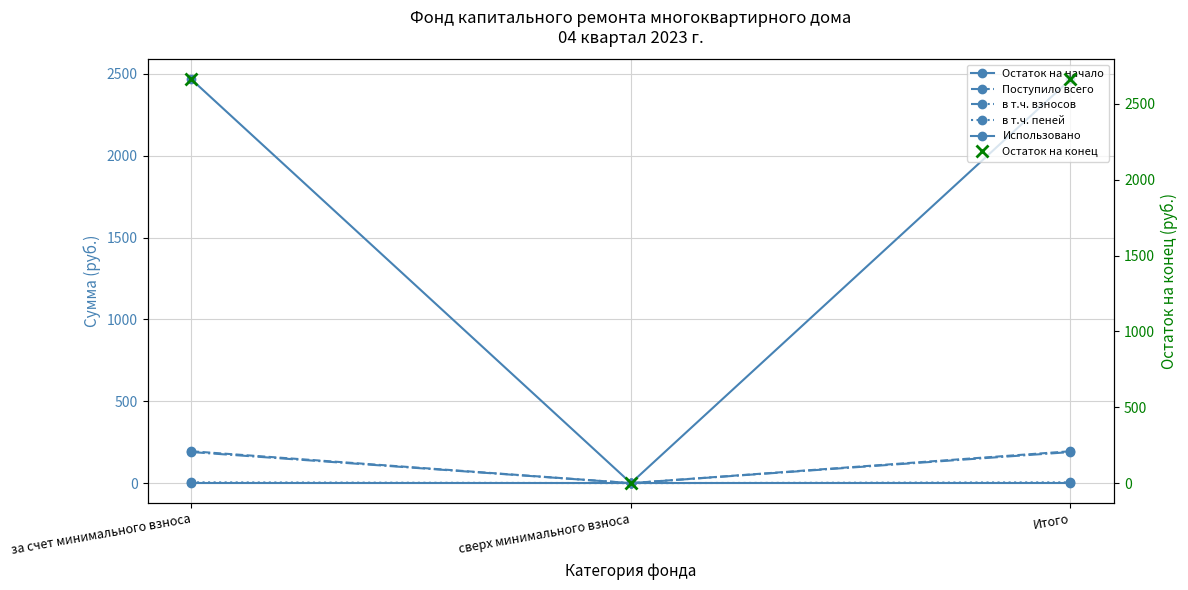

What is the label of the 2nd point from the right?

сверх минимального взноса